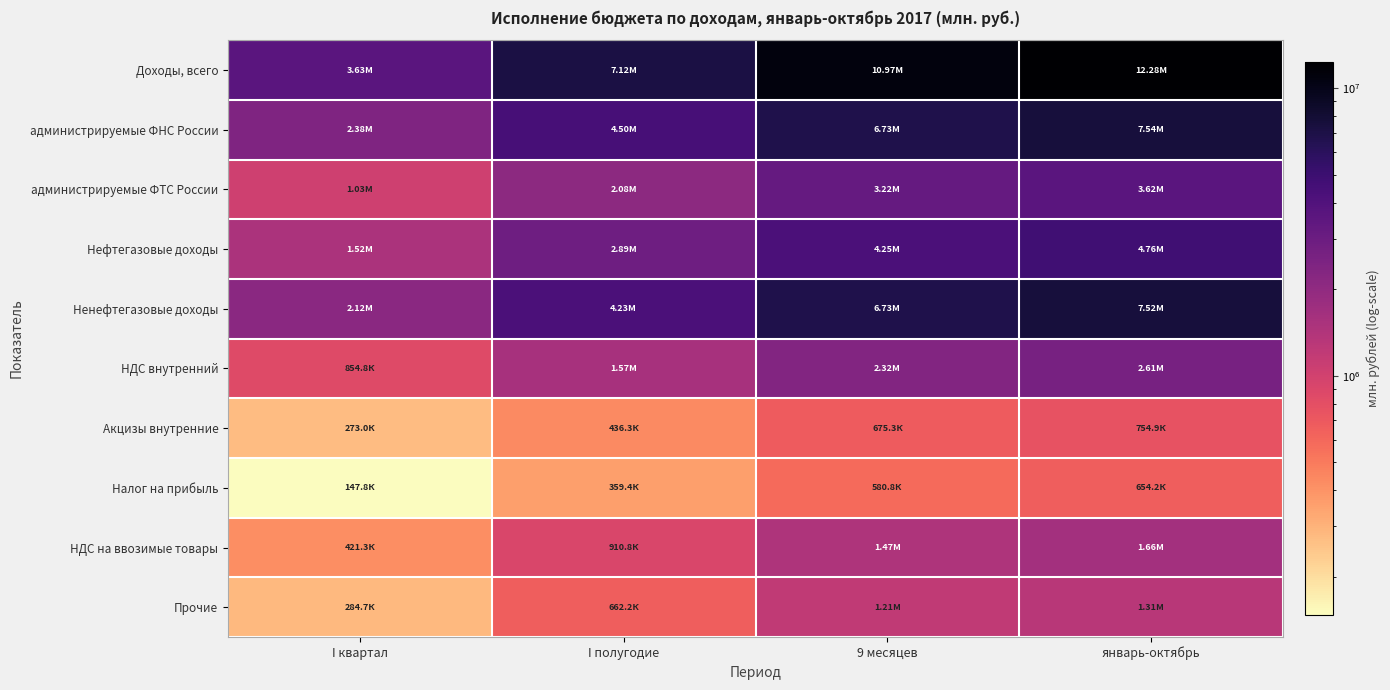

Which series has the largest total across all categories?

Доходы, всего